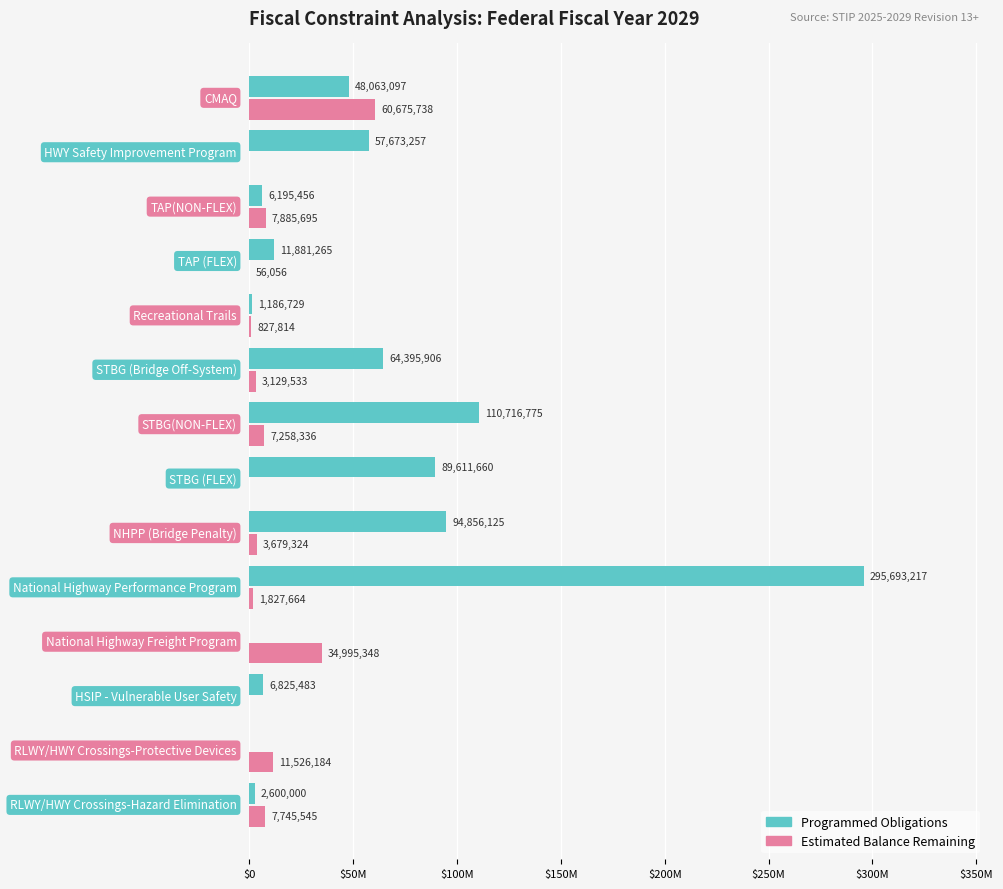

Rank the series by their average value, from highest to lowest.

Programmed Obligations, Estimated Balance Remaining